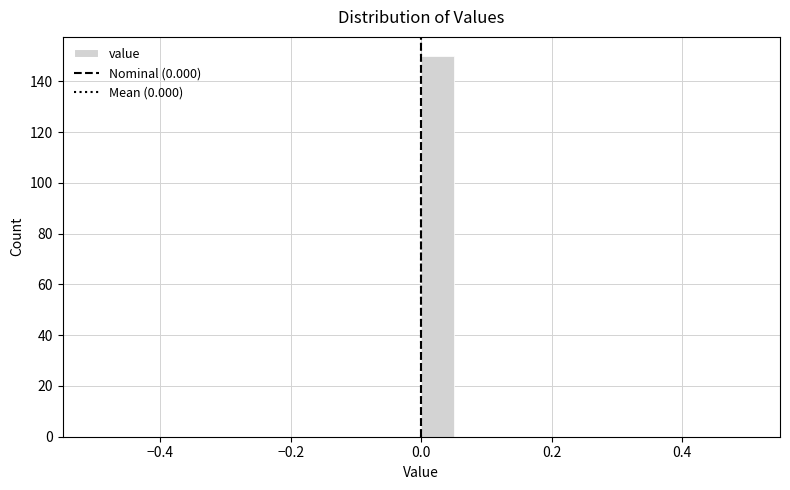

Read against the x-axis, roughly where is the centre of the tallest bar?

0.02